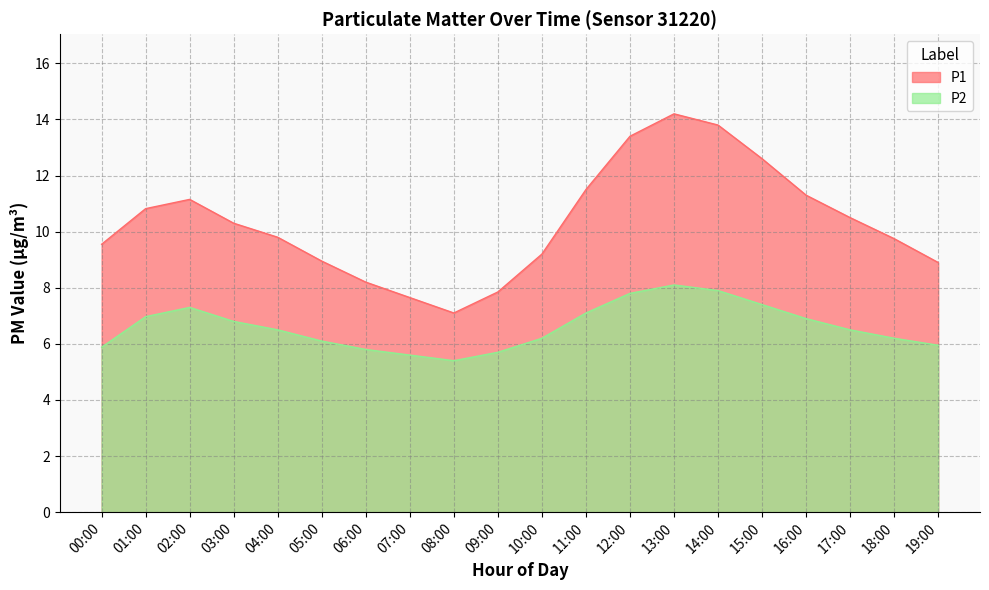

True or false: P2 and P1 intersect in this chart.

False